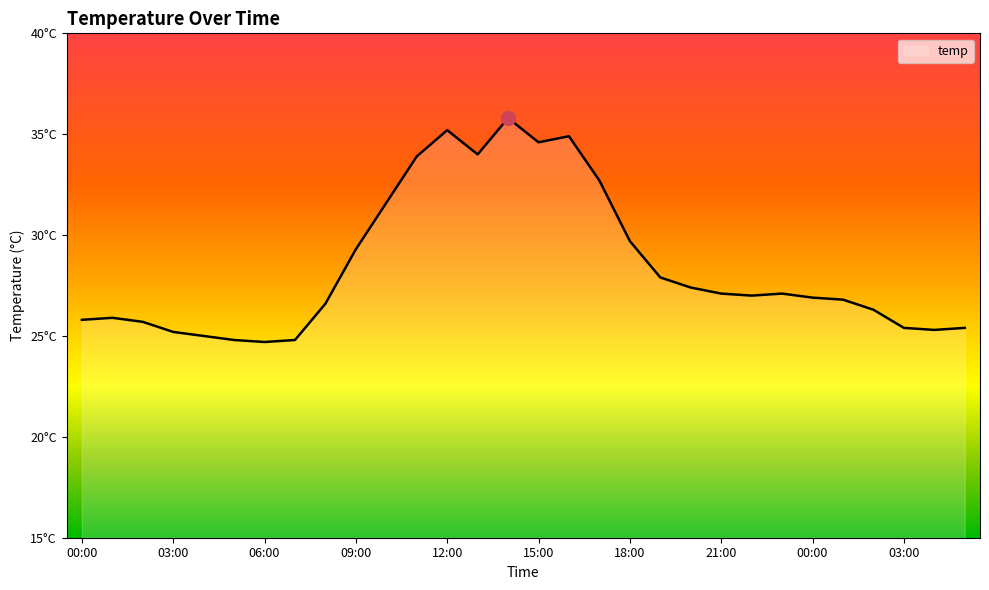

Is this an area chart (filled region under the line)?

Yes